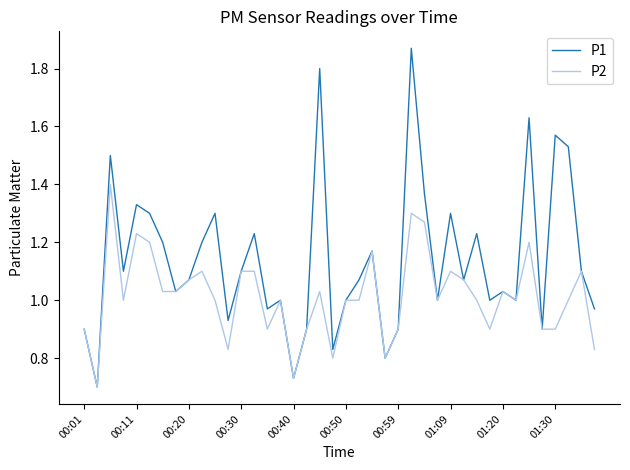

List the series in order of their peak value, highest first.

P1, P2